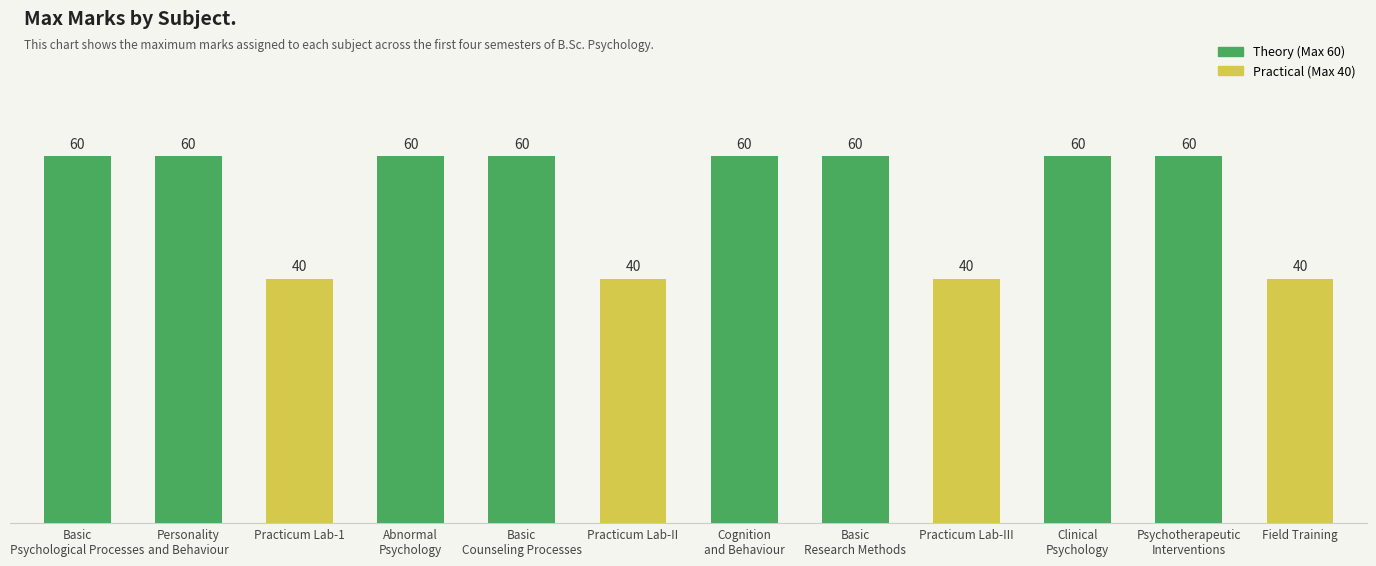

What is the value of the 8th bar from the left?

60